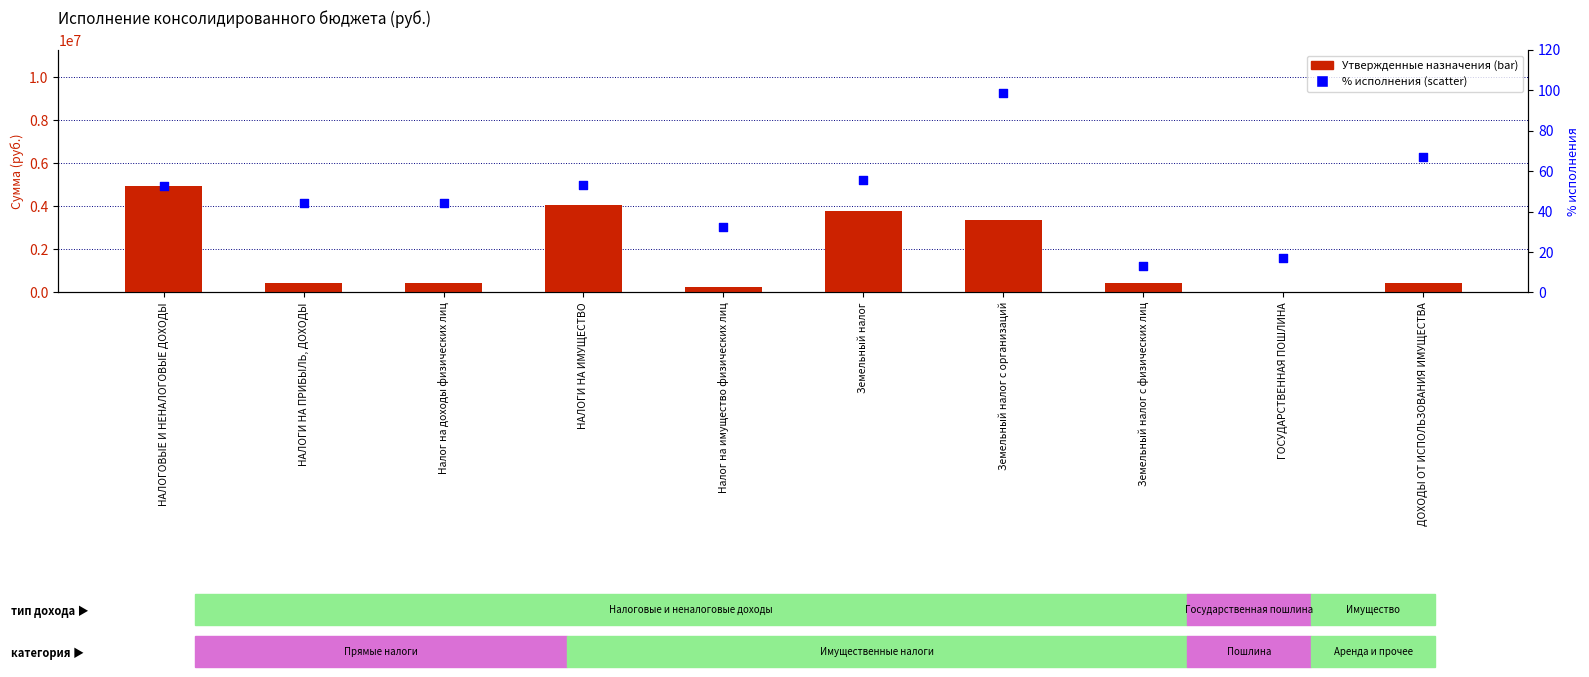

What is the total value across all series at Земельный налог?

3794280.3